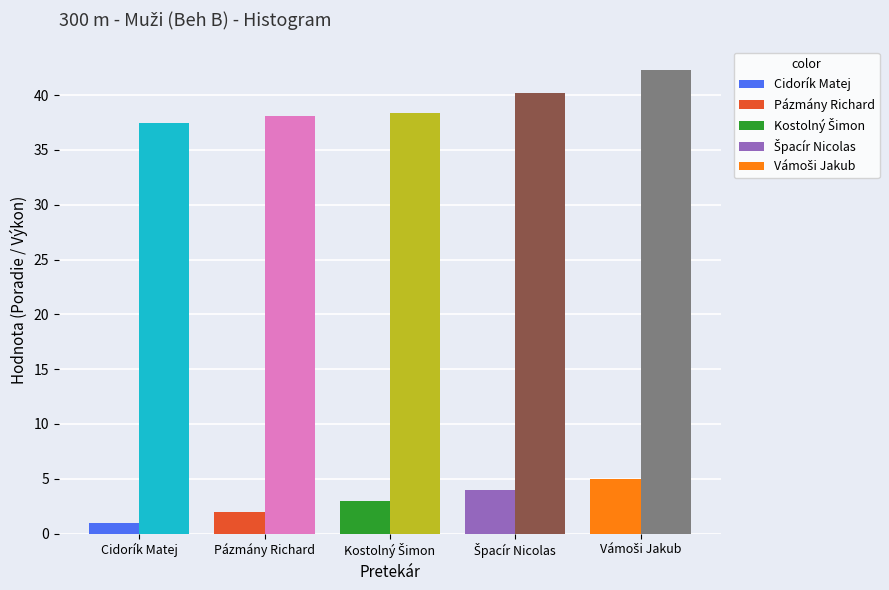

How many bars are there in each group?

2